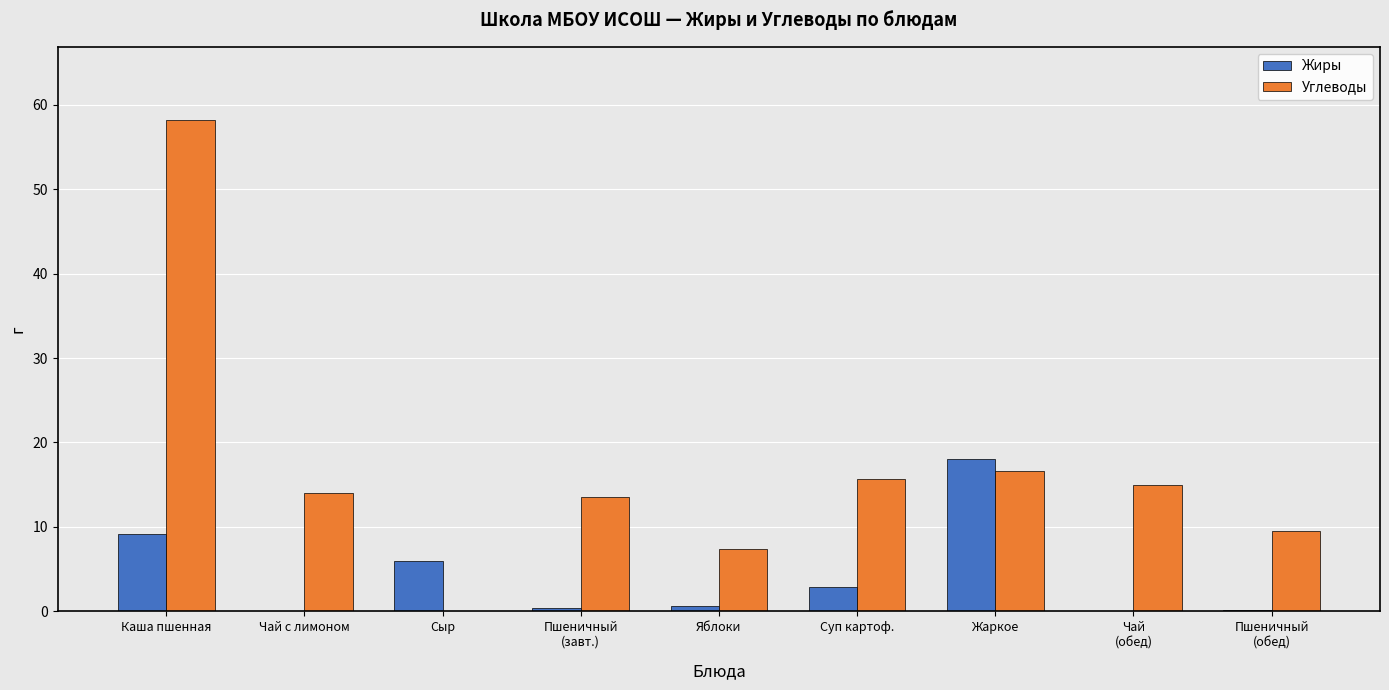

What is the sum of all Жиры values?

37.2